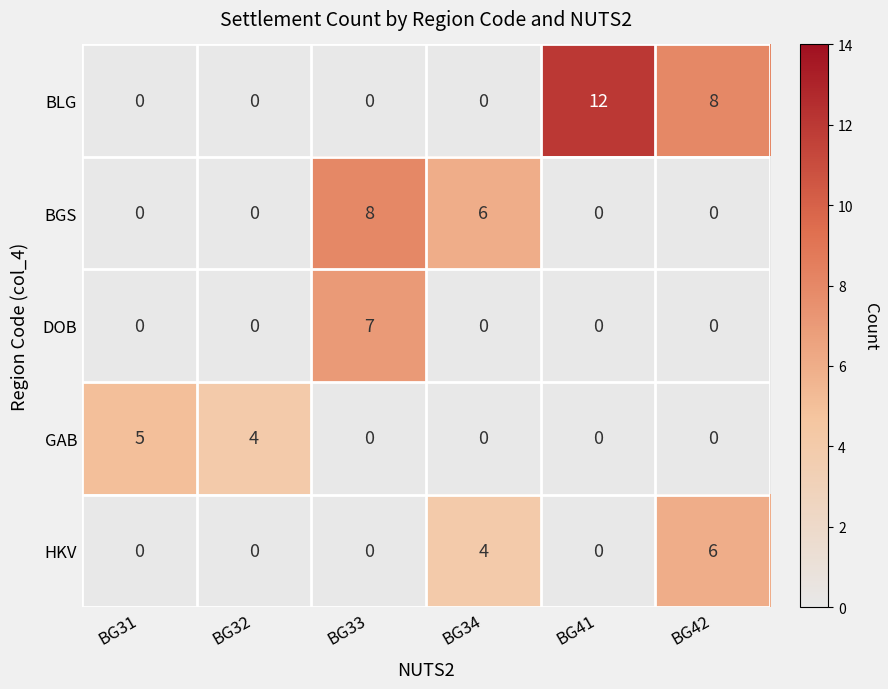

How many distinct data groups are displayed?

5